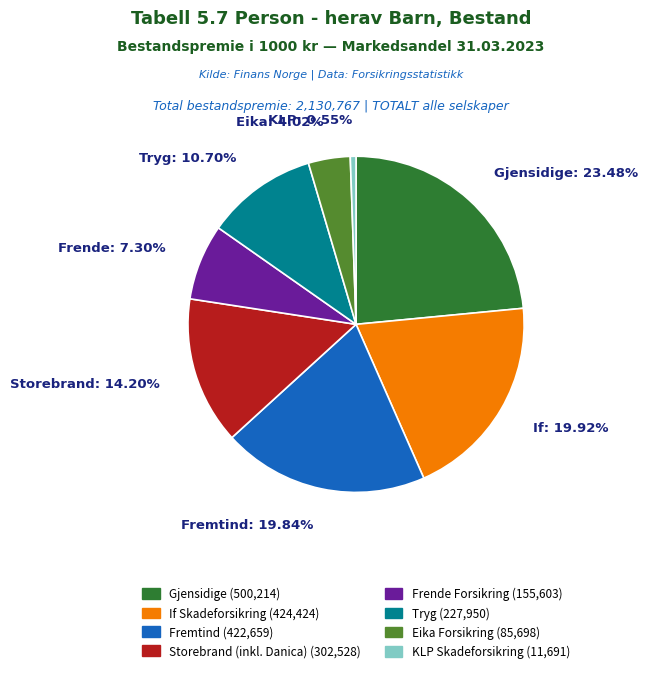

Which slice is the smallest?

KLP Skadeforsikring